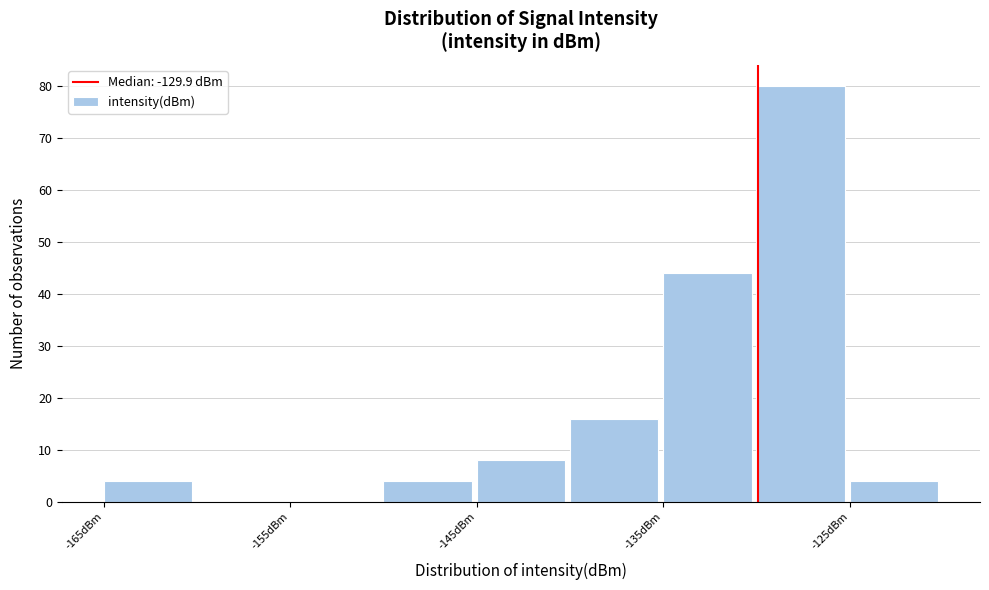

Reading left to right, transcribe this chart: for each bar, give the range it covers on the x-axis and its height. The values are not printed on the chart, so give them approximately, as read against the axis.

-165 to -160: 4
-160 to -155: 0
-155 to -150: 0
-150 to -145: 4
-145 to -140: 8
-140 to -135: 16
-135 to -130: 44
-130 to -125: 80
-125 to -120: 4